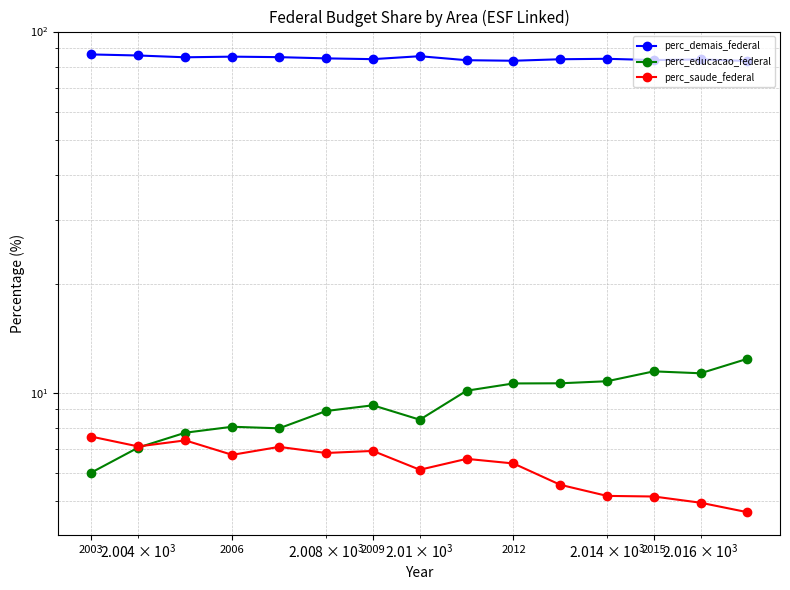

True or false: perc_demais_federal has a value of 109.9 at 13.

False